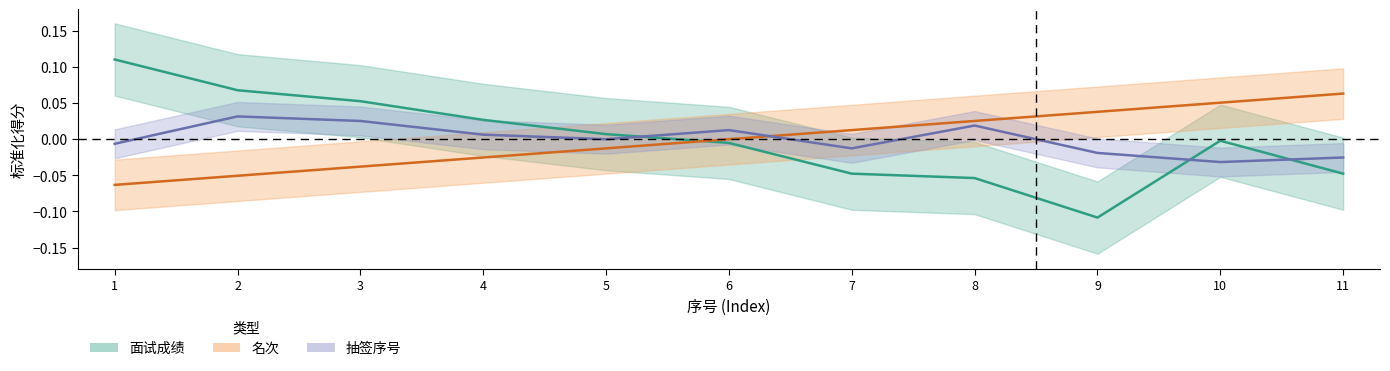

The 名次 series shows -0.0 at 4. True or false?

True